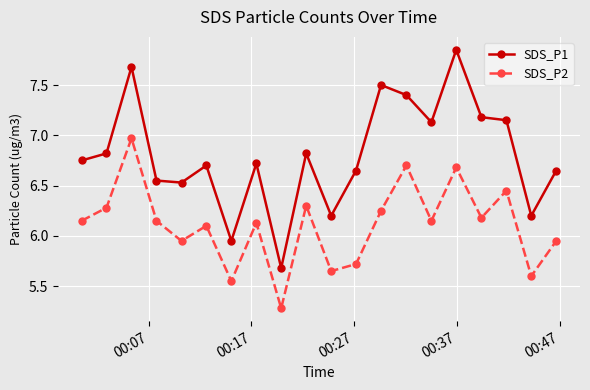

What is the minimum value shown in the chart?

5.3